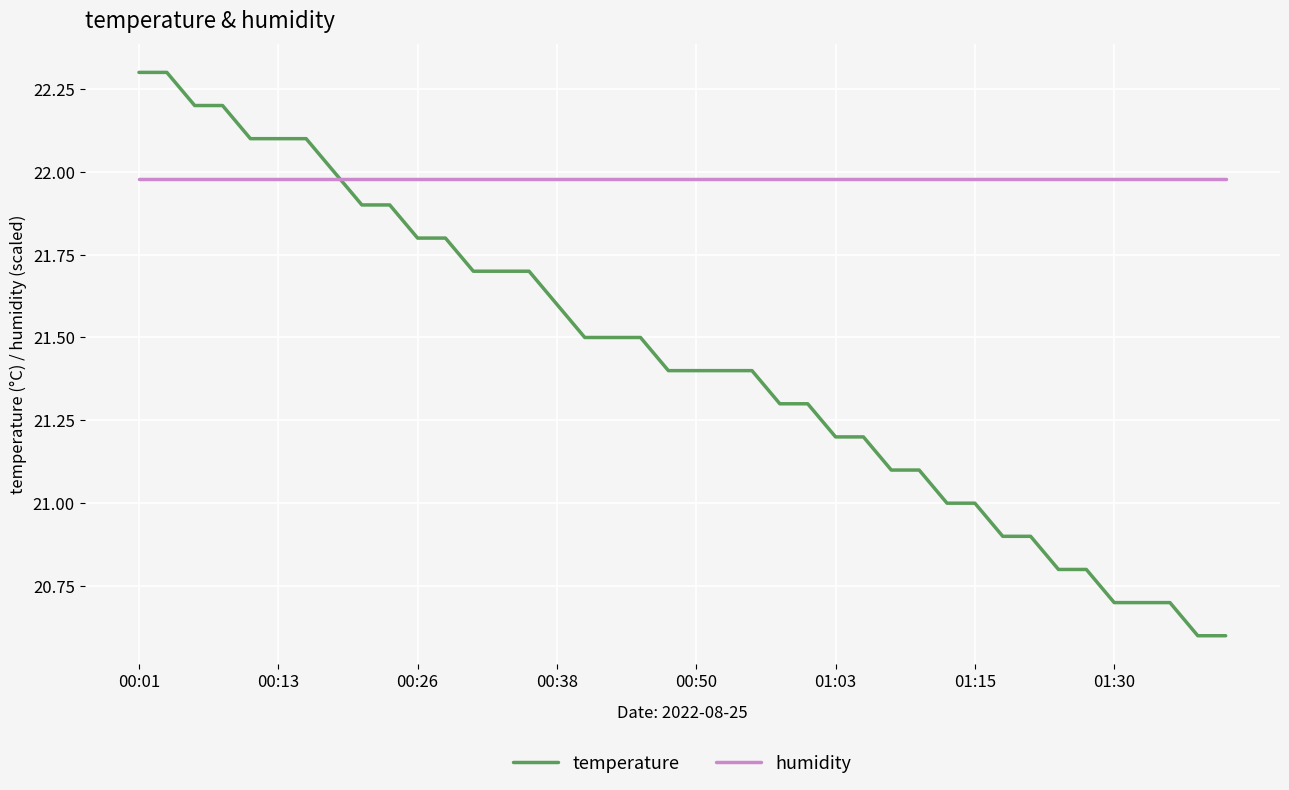

What is the smallest value displayed?

20.6